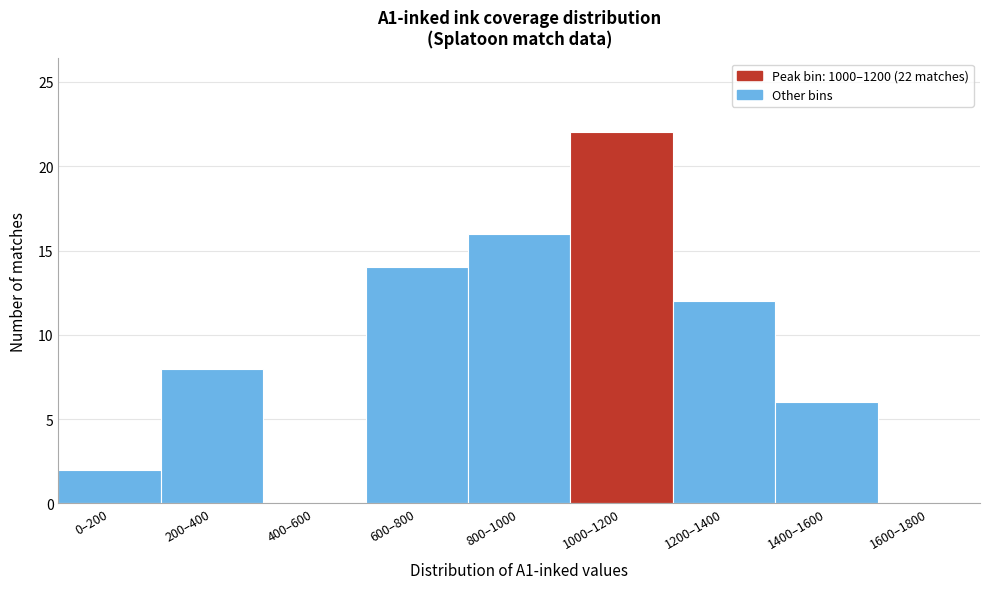

Reading left to right, extract all data points from this chart.

0–200=2	200–400=8	400–600=0	600–800=14	800–1000=16	1000–1200=22	1200–1400=12	1400–1600=6	1600–1800=0